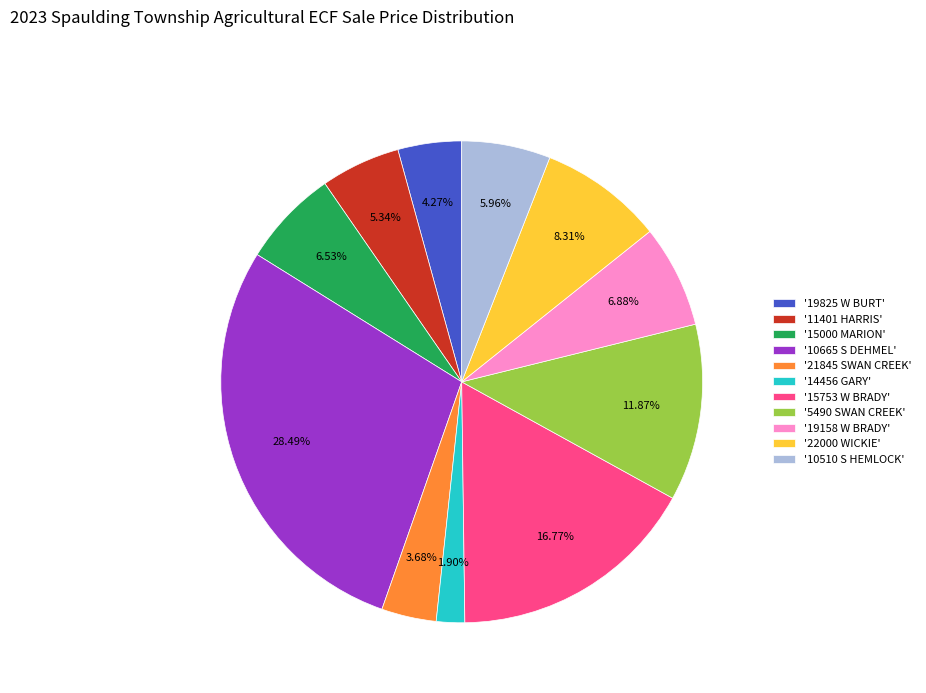

Is there a majority slice in this chart?

No